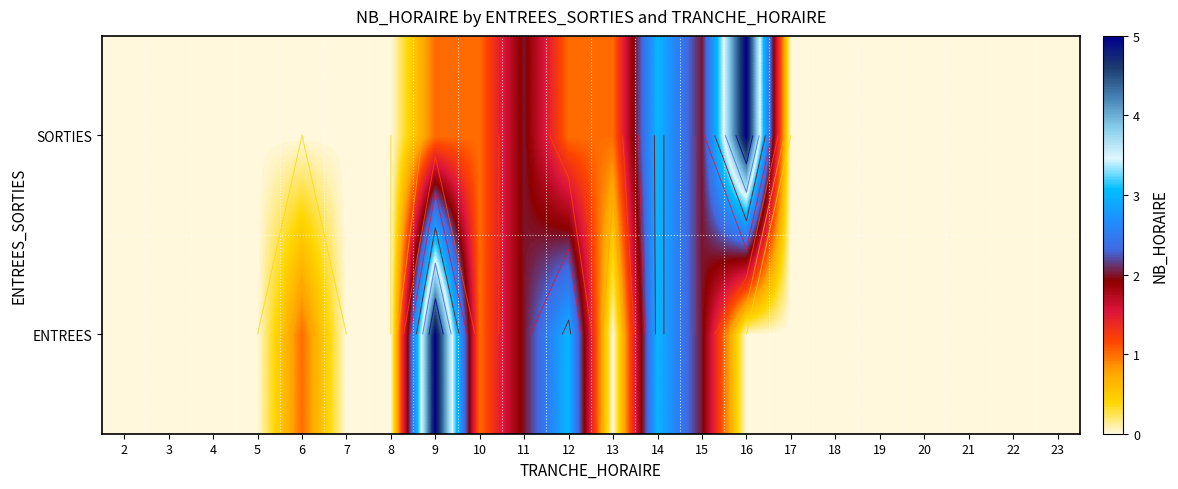

Is the value of SORTIES at 6 greater than the value of ENTREES at 9?

No